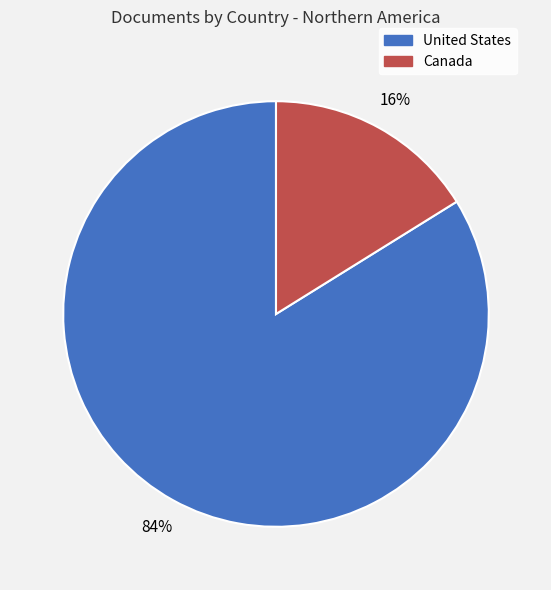

Which slice represents more than half of the pie?

United States